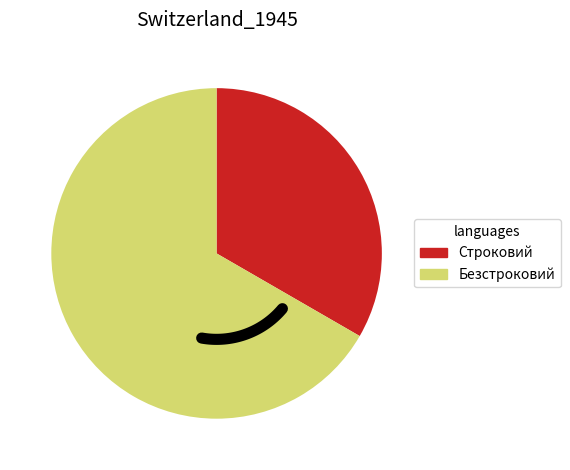

Which slice is the largest?

Безстроковий